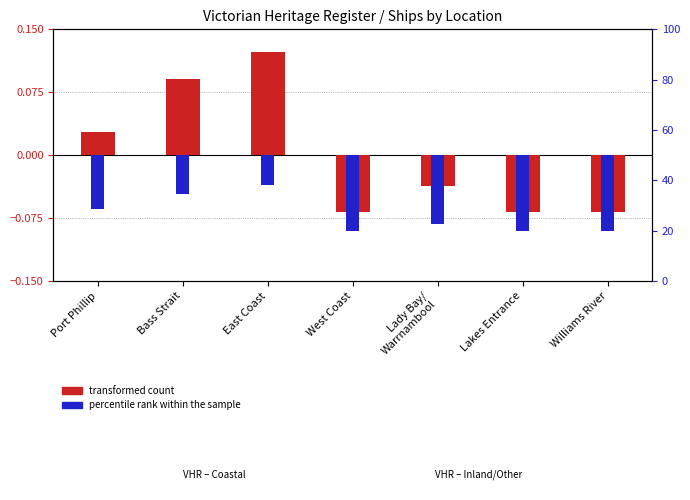

How many values in the transformed count series exceed 0?

3